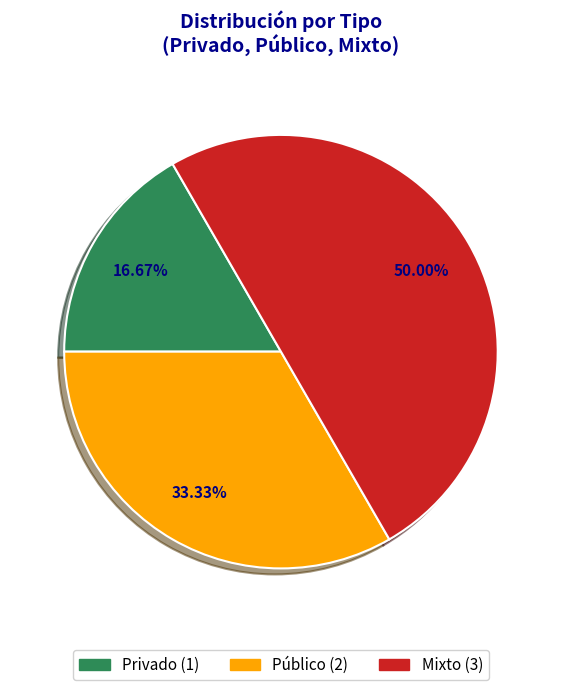

Does Público represent more than half of the total?

No